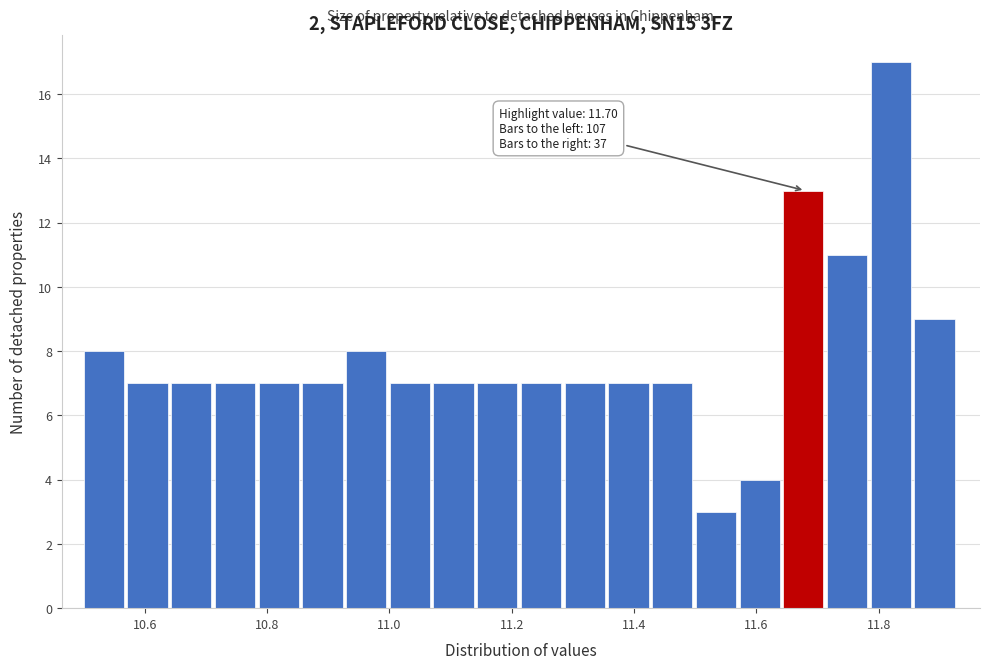

Around what value on the x-axis is the tallest bar? Give the approximate position of its centre, as read against the axis.

11.82